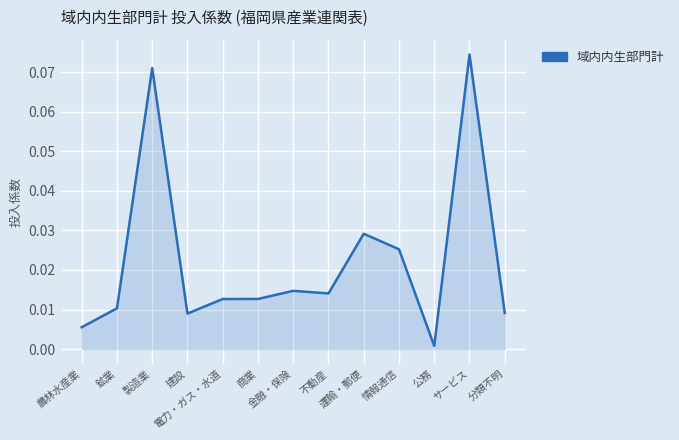

The value at 金融・保険 is 0.0. True or false?

True